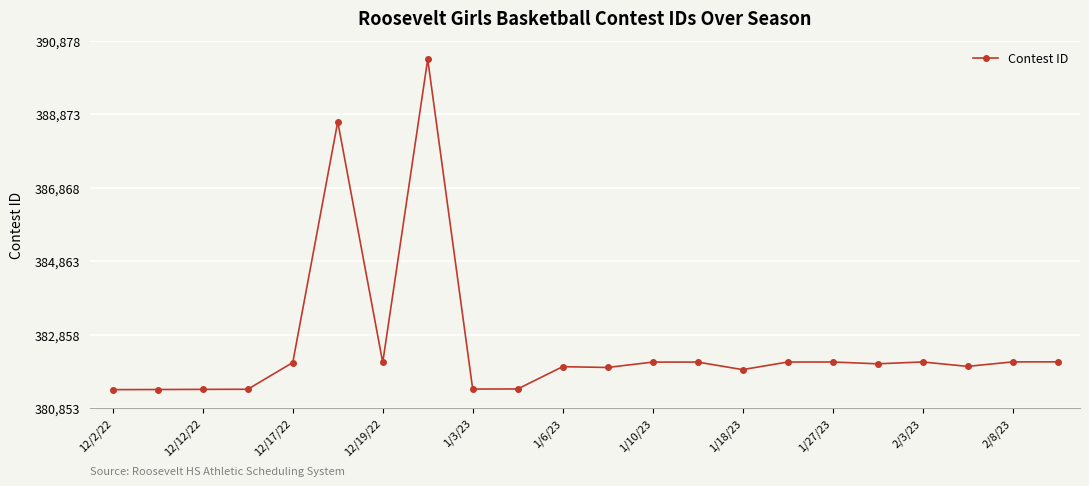

What is the maximum value shown in the chart?

390378